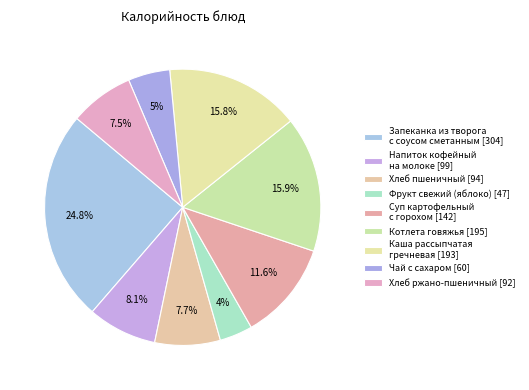

How many segments does this pie chart have?

9